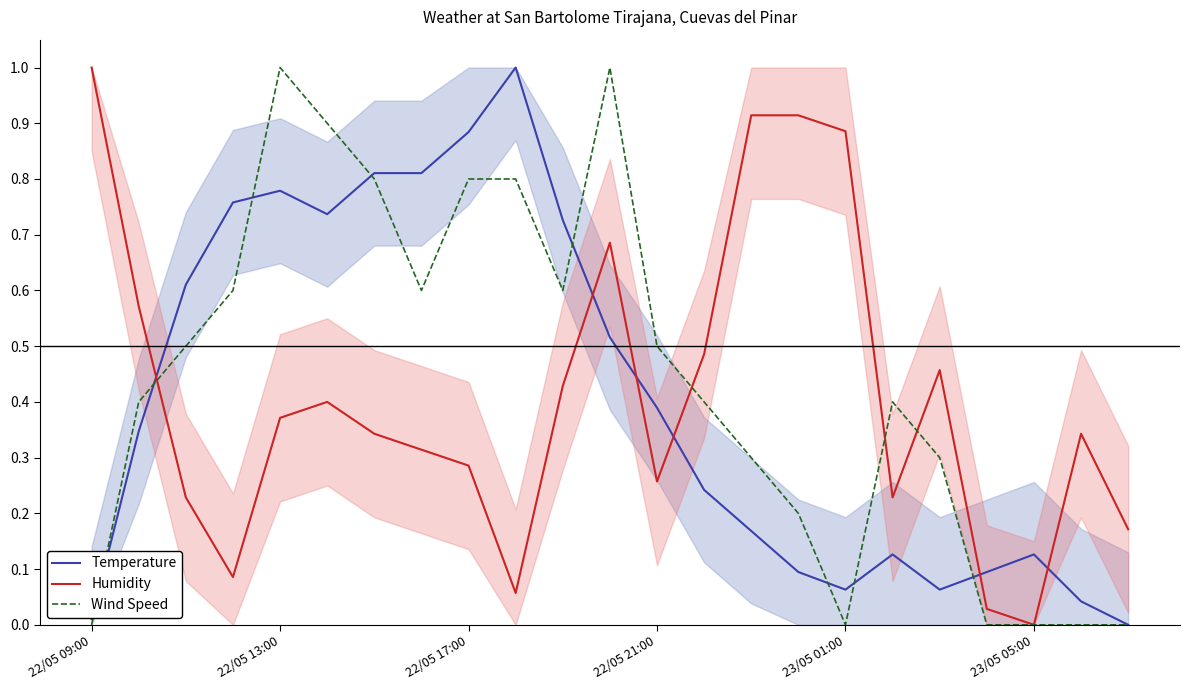

What are all the series names shown in the legend?

Temperature, Humidity, Wind Speed